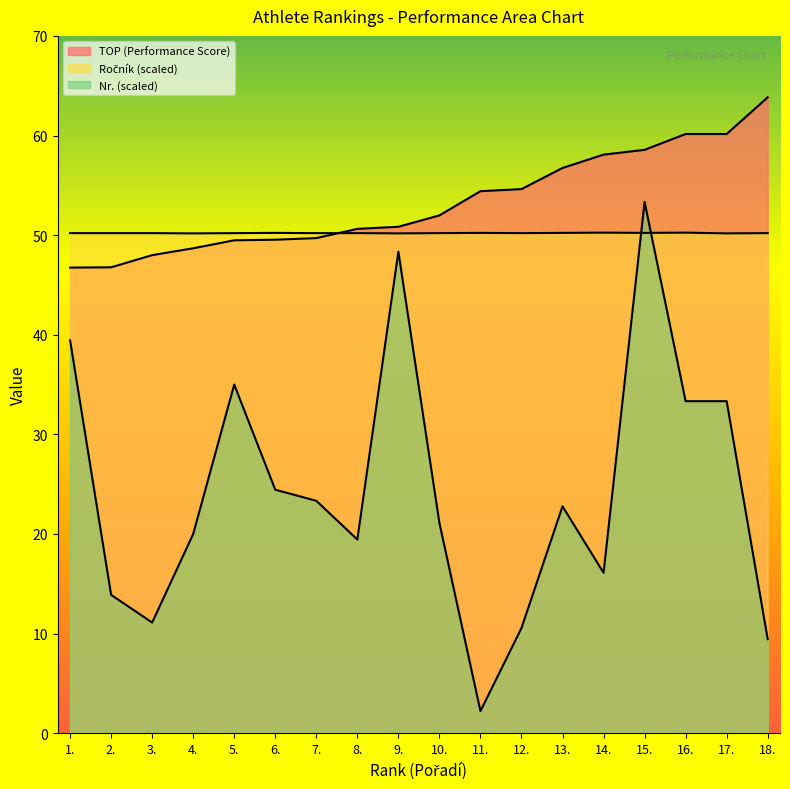

Count the number of data series in this chart.

3